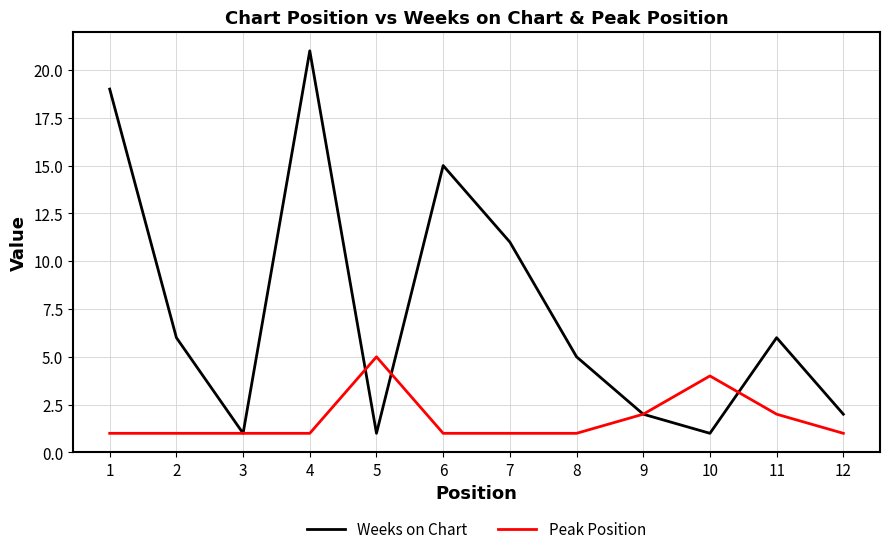

Does the chart display data point markers on the line(s)?

No